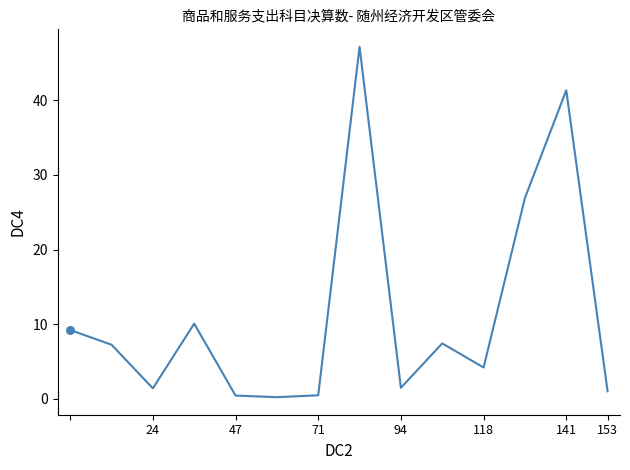

What is the difference between the maximum and minimum values?

46.9